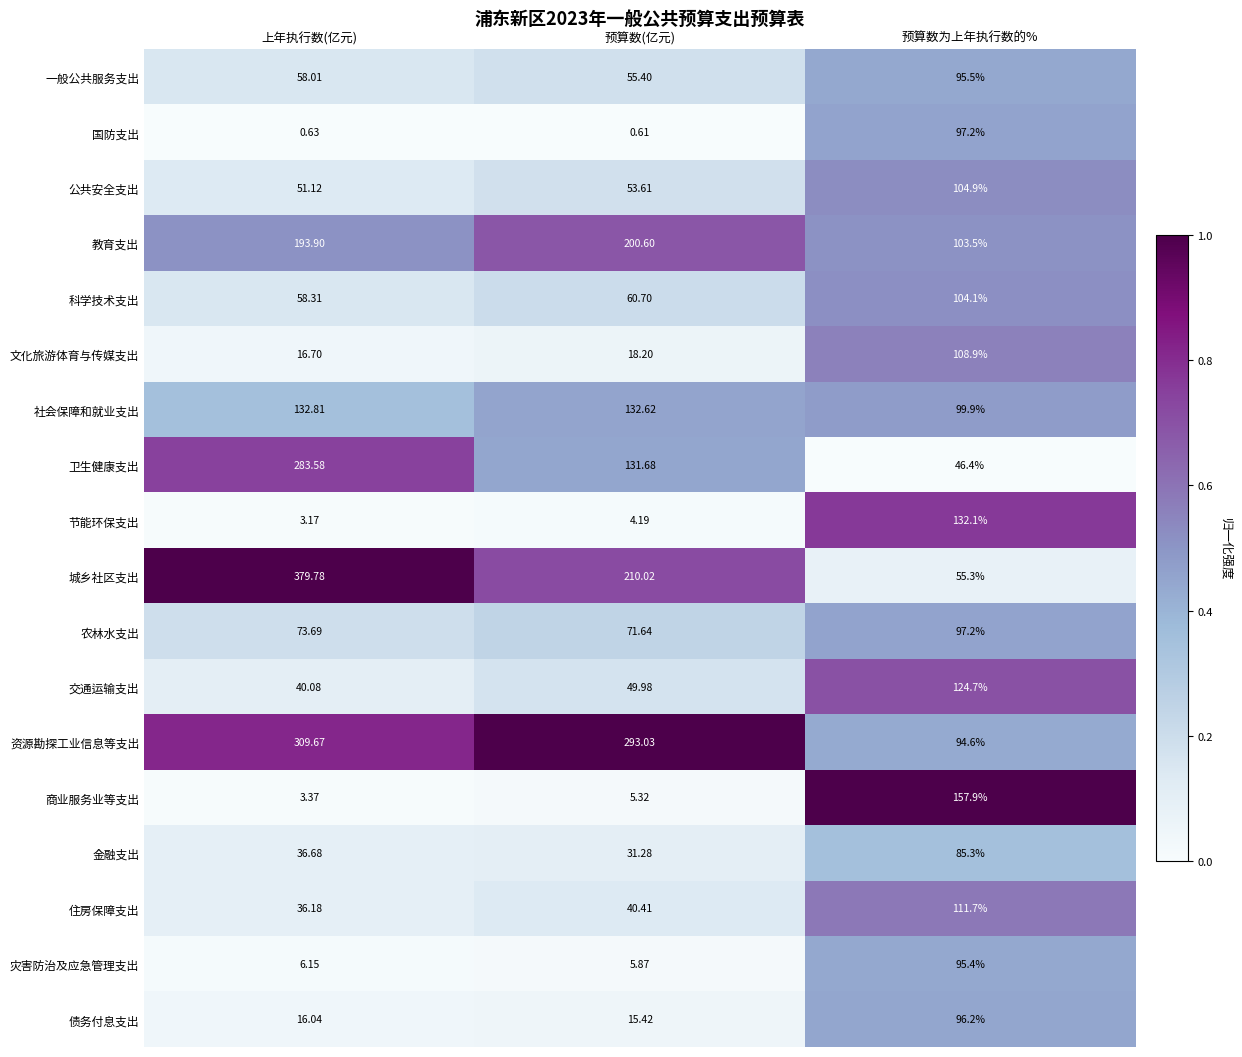

What is the total value across all series at 预算数为上年执行数的%?

1810.8